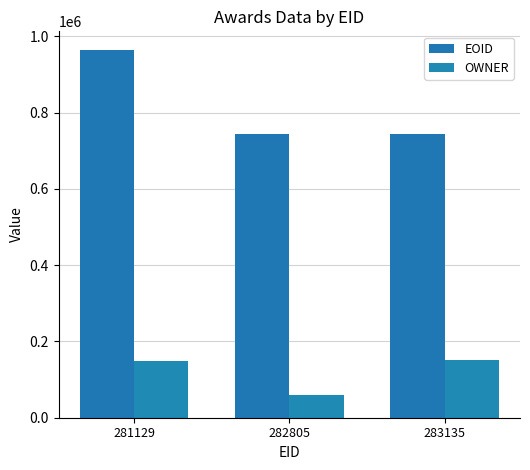

What is the value of the EOID bar at the 2nd from the left?

742539